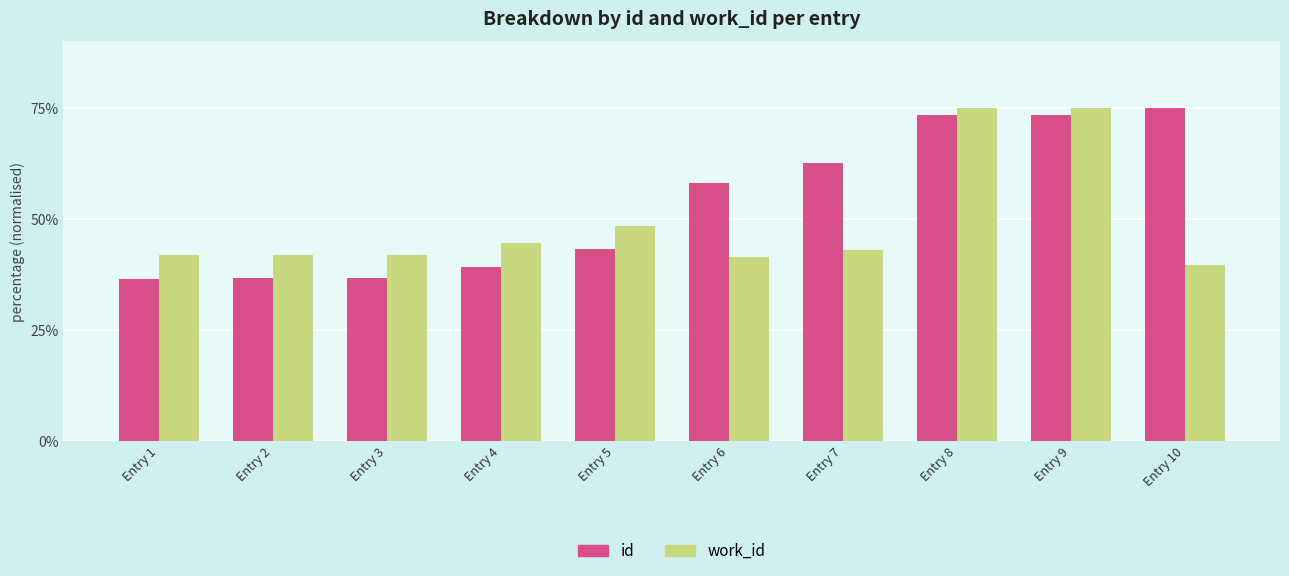

What is the spread (max minus min) of values at Entry 1?

5.5